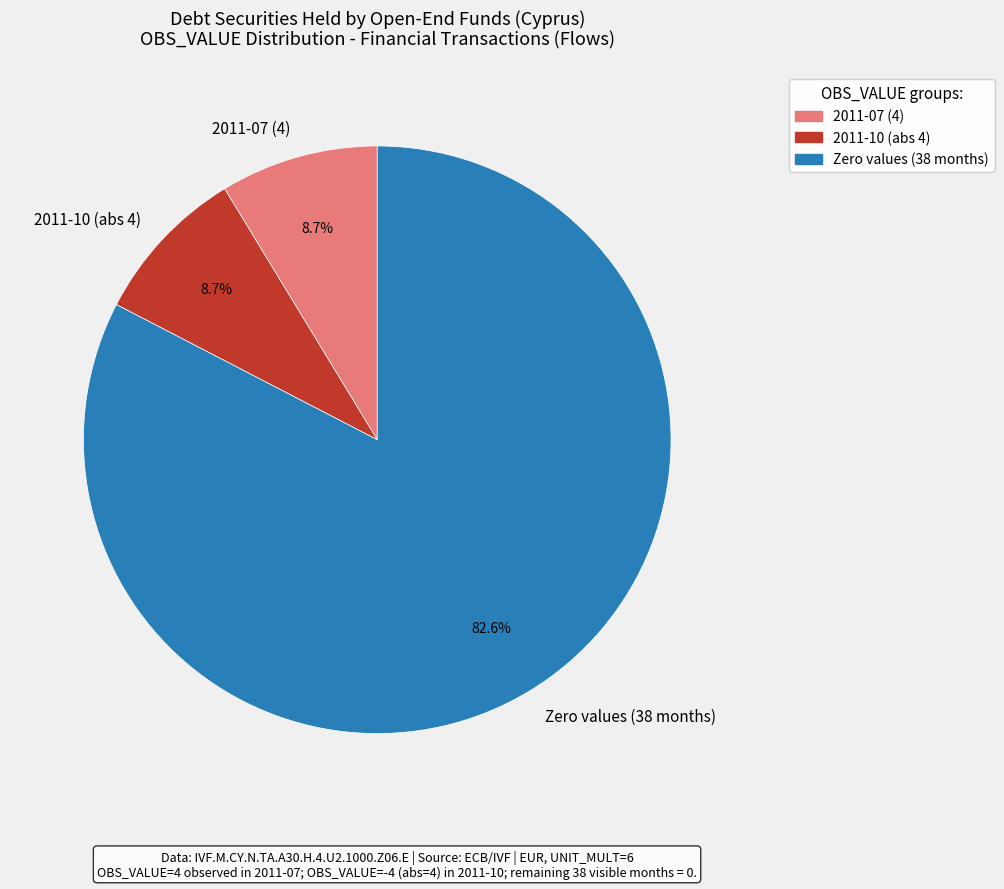

To the nearest percent, what is the average slice percentage?

33%